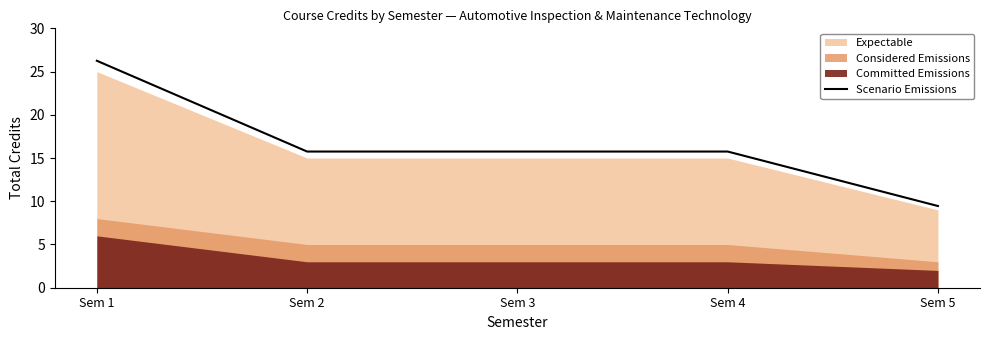

What is the change in value from Sem 1 to Sem 4?

-10.5